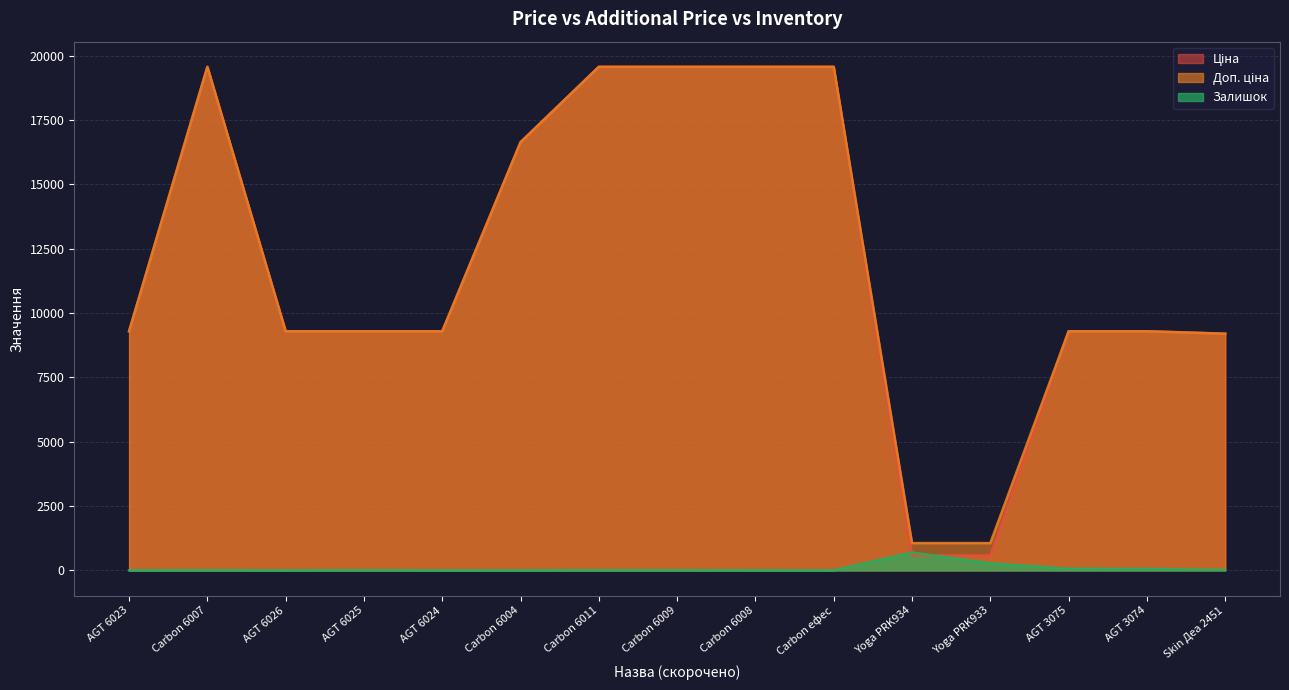

What are all the series names shown in the legend?

Ціна, Доп. ціна, Залишок